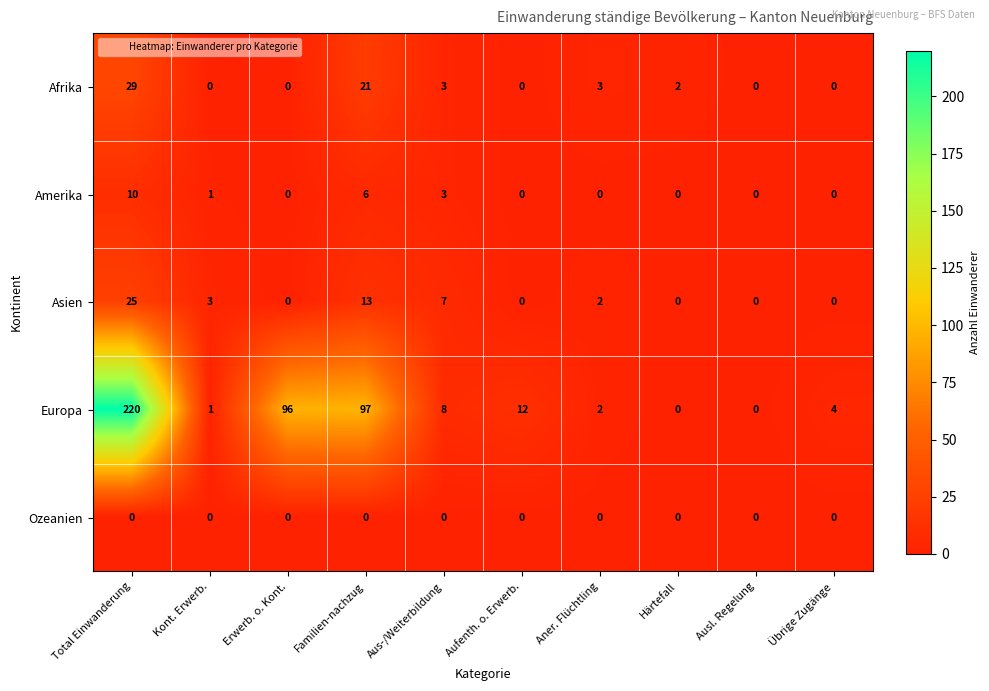

How many series are shown in this chart?

5